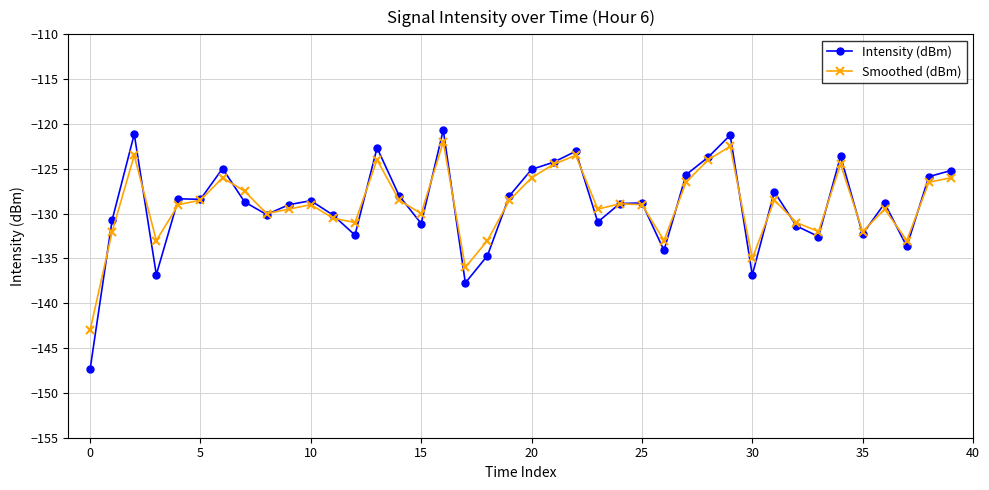

Which series has the widest spread of values?

Intensity (dBm)